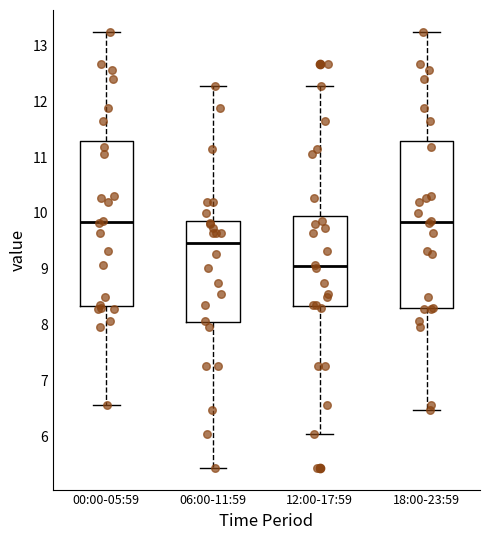

Reading left to right, transcribe this box plot: for each box, give where its median line is, the range the box spans, and where its two whiskers end, as read against the y-axis. The values are not printed on the chart, so give them approximately, as read against the axis.

00:00-05:59: median 9.8, box 8.3 to 11.3, whiskers 6.6 to 13.3
06:00-11:59: median 9.5, box 8.0 to 9.9, whiskers 5.4 to 12.3
12:00-17:59: median 9.0, box 8.3 to 10.0, whiskers 6.0 to 12.3
18:00-23:59: median 9.8, box 8.3 to 11.3, whiskers 6.5 to 13.3